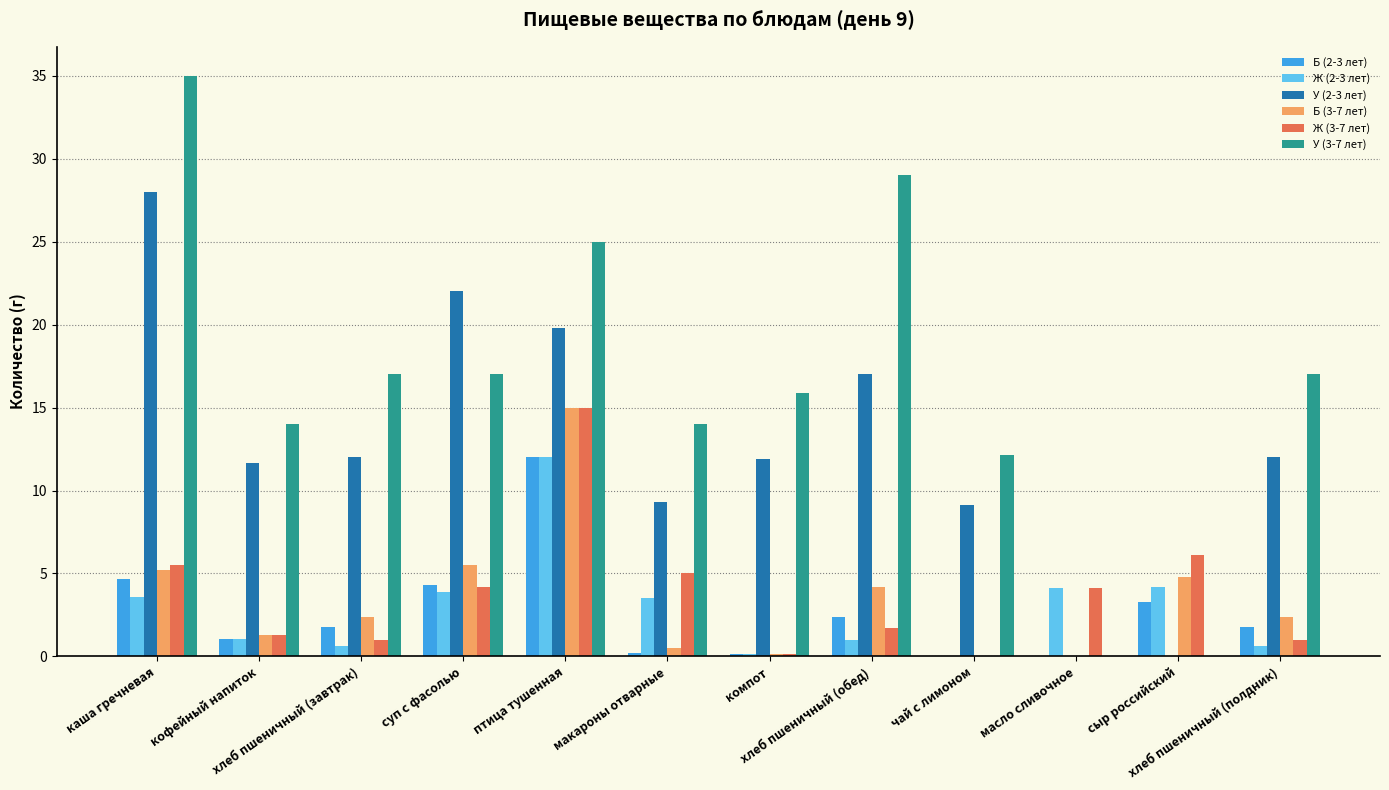

Which category has the highest value in the Ж (2-3 лет) series?

птица тушенная